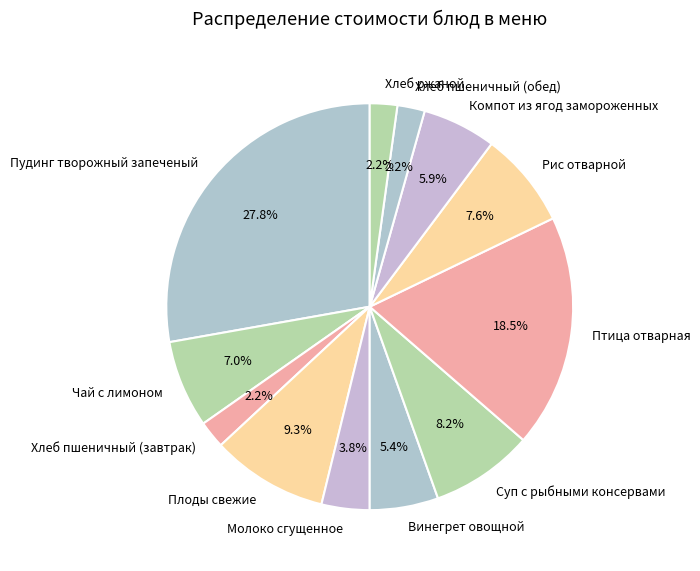

Is it true that Молоко сгущенное is 16% of the pie?

False